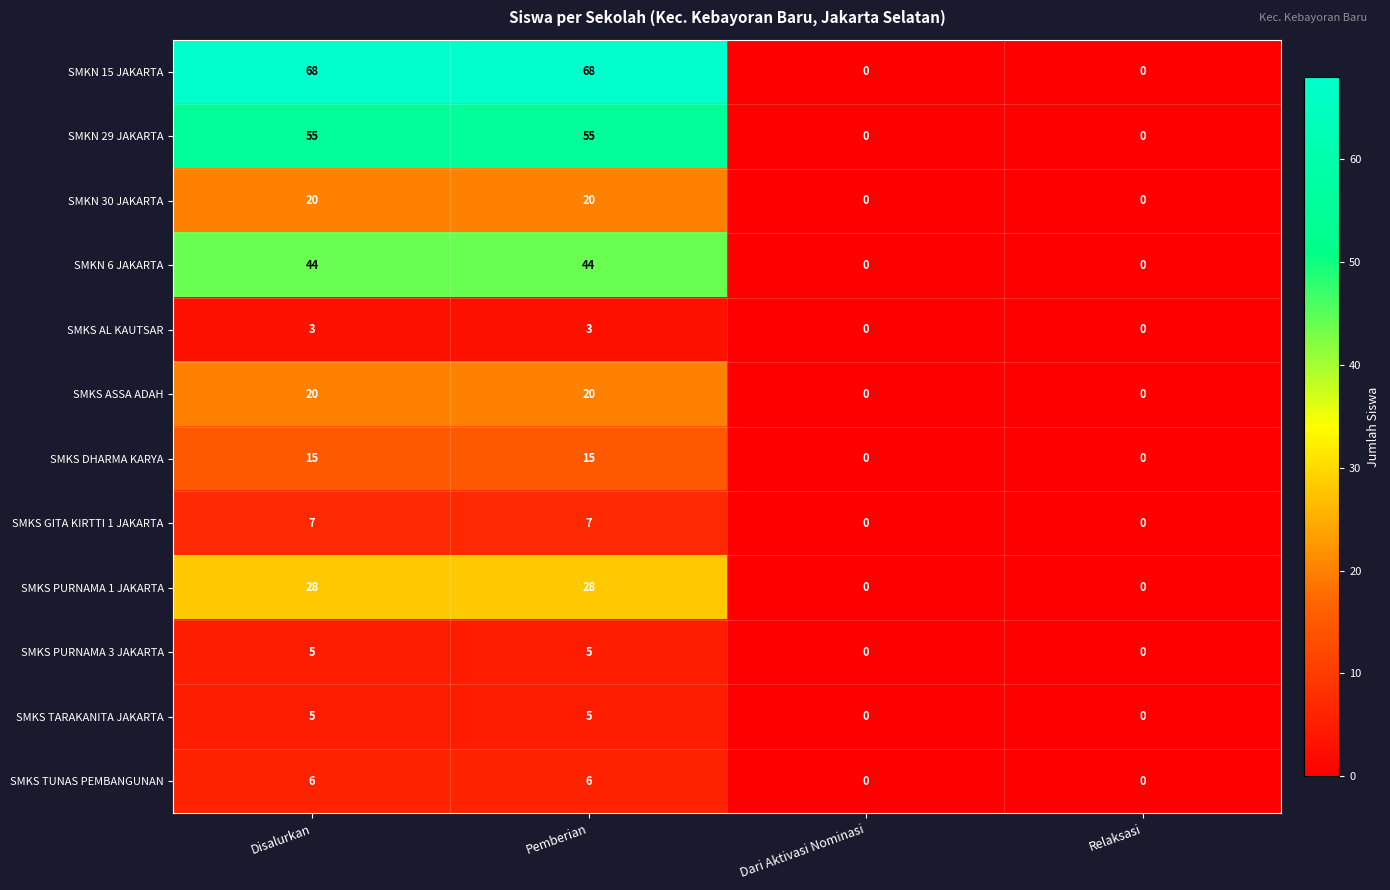

What is the difference between the maximum and minimum values in the SMKS DHARMA KARYA series?

15